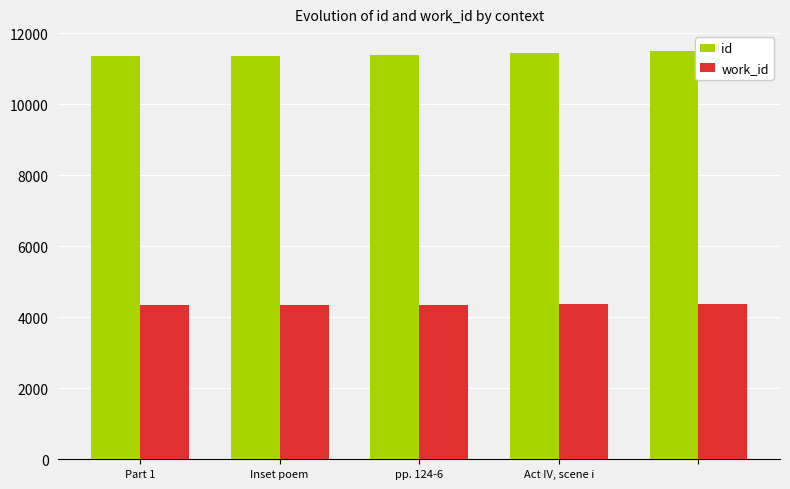

Are the bars grouped side by side (vs. stacked)?

Yes